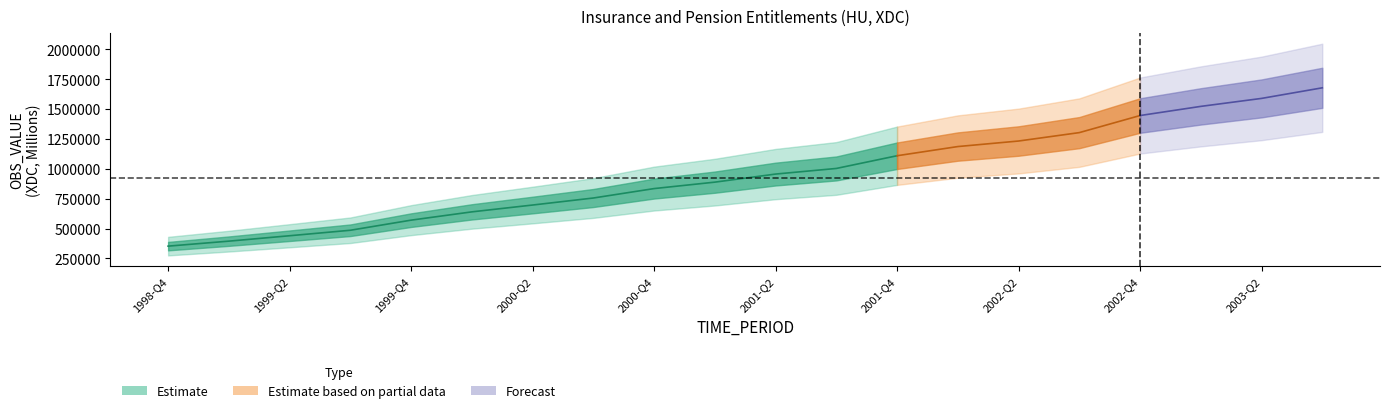

List the labels in order of value, smallest first.

1998-Q4, 1999-Q1, 1999-Q2, 1999-Q3, 1999-Q4, 2000-Q1, 2000-Q2, 2000-Q3, 2000-Q4, 2001-Q1, 2001-Q2, 2001-Q3, 2001-Q4, 2002-Q1, 2002-Q2, 2002-Q3, 2002-Q4, 2003-Q1, 2003-Q2, 2003-Q3